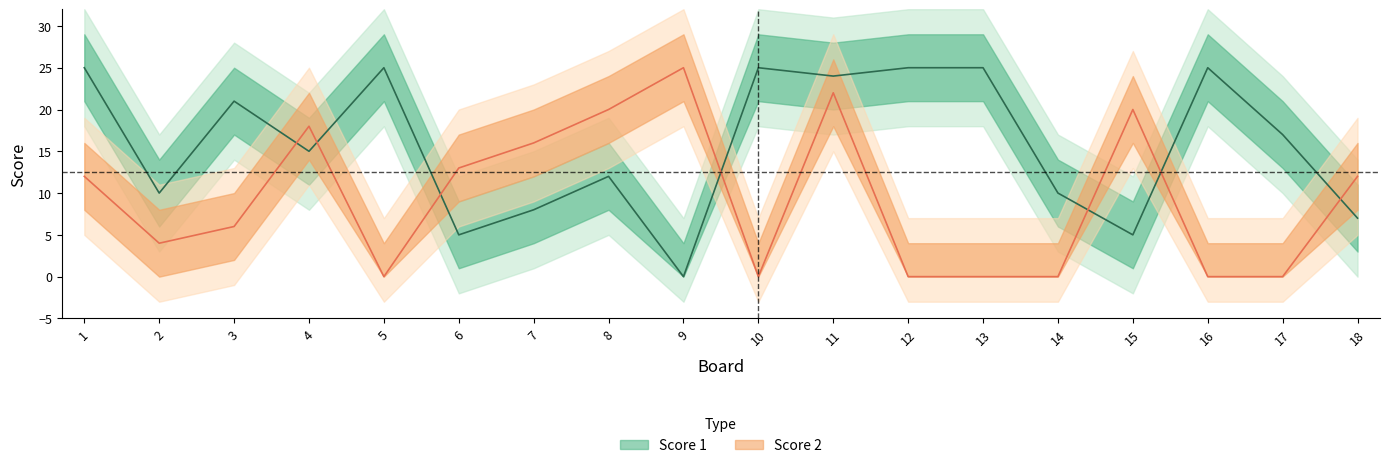

Reading left to right, transcribe all the data shown in this chart.

Score 1: 1=25	2=10	3=21	4=15	5=25	6=5	7=8	8=12	9=0	10=25	11=24	12=25	13=25	14=10	15=5	16=25	17=17	18=7
Score 2: 1=12	2=4	3=6	4=18	5=0	6=13	7=16	8=20	9=25	10=0	11=22	12=0	13=0	14=0	15=20	16=0	17=0	18=12